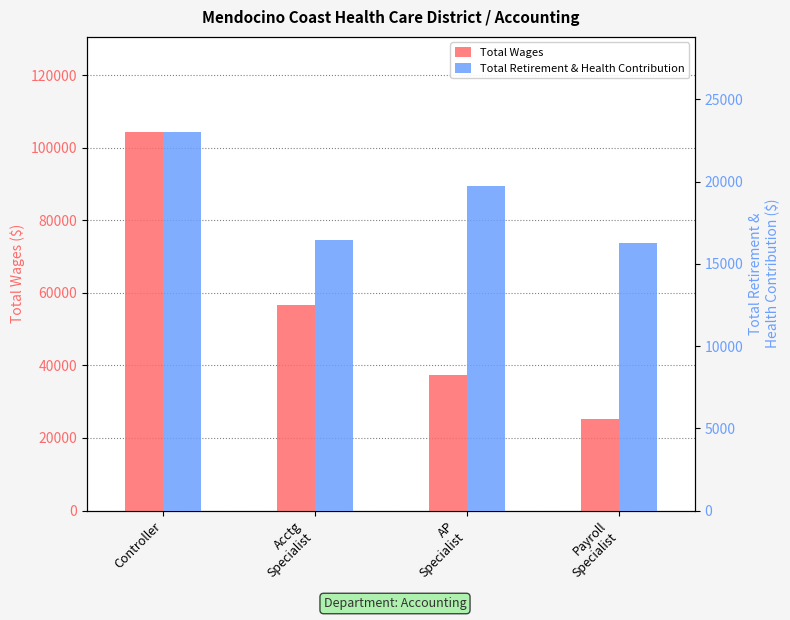

At which label is Total Retirement & Health Contribution closest to 19653?

AP
Specialist